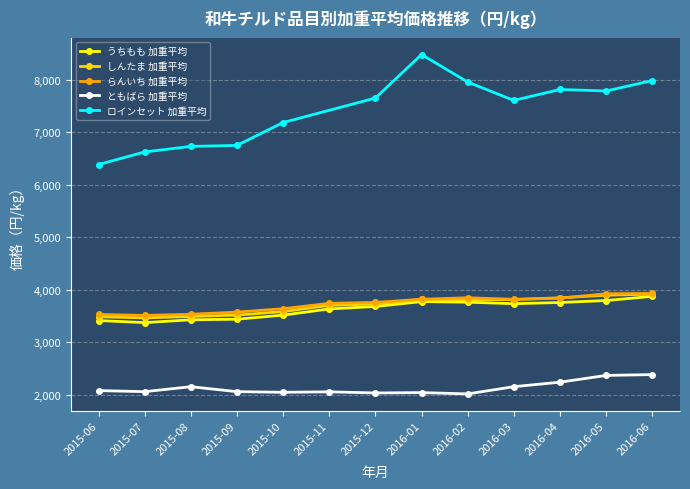

True or false: うちもも 加重平均 and らんいち 加重平均 cross at least once.

False